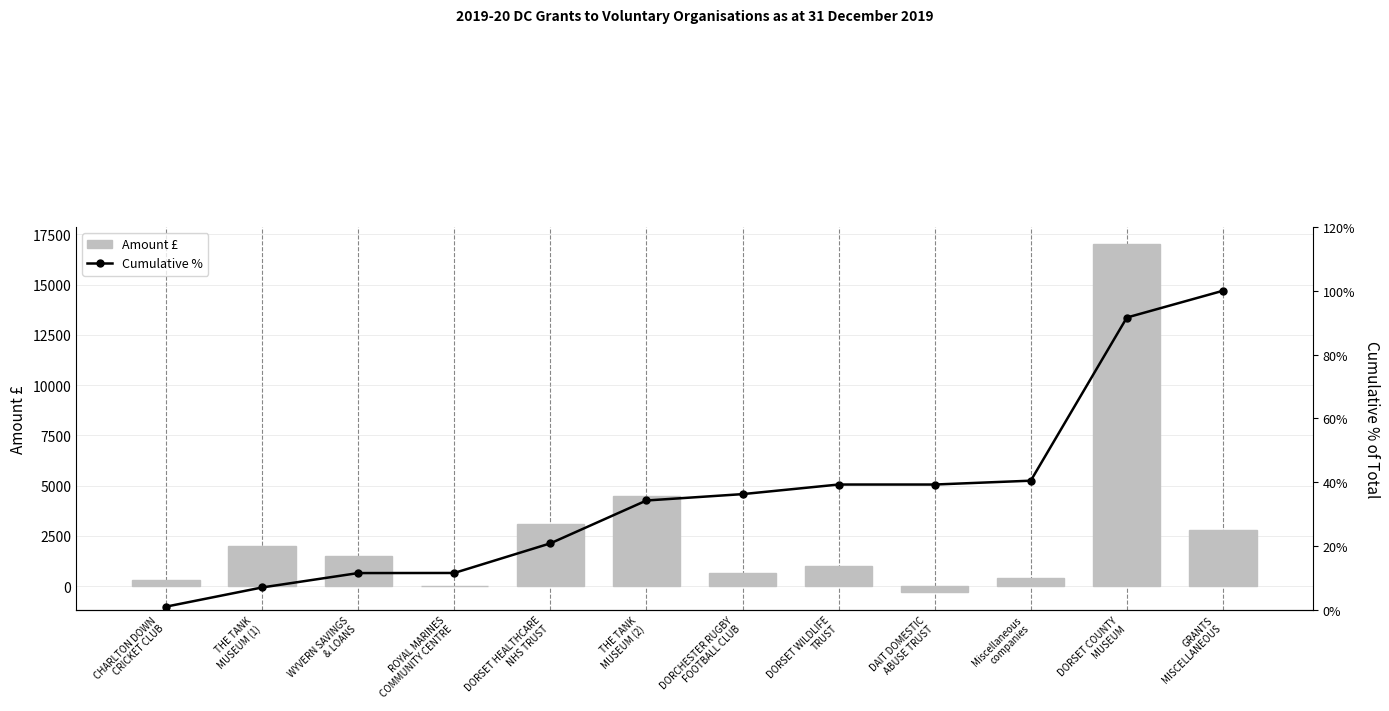

What is the label of the 5th bar from the right?

DORSET WILDLIFE
TRUST